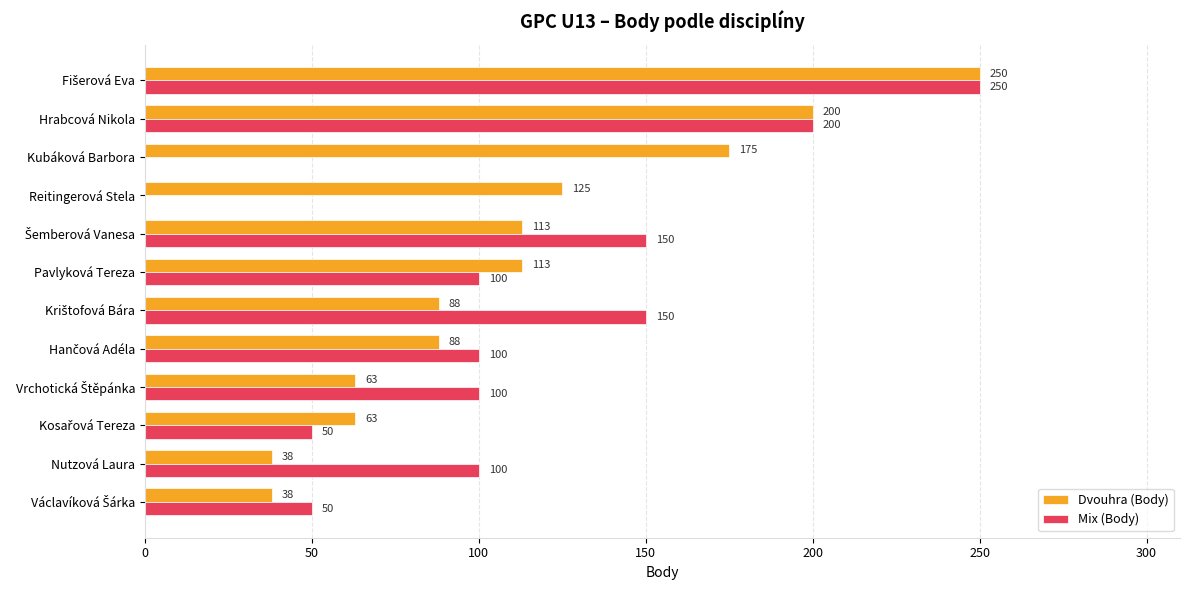

The Dvouhra (Body) series shows 200 at Hrabcová Nikola. True or false?

True